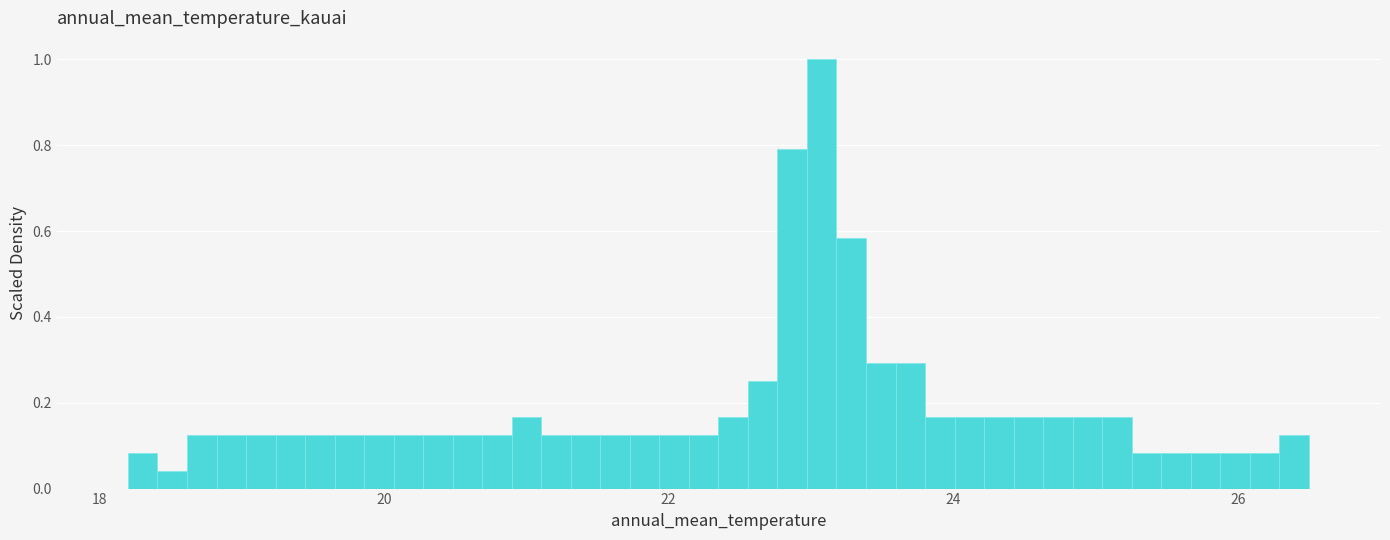

Read against the x-axis, roughly where is the centre of the tallest bar?

23.0